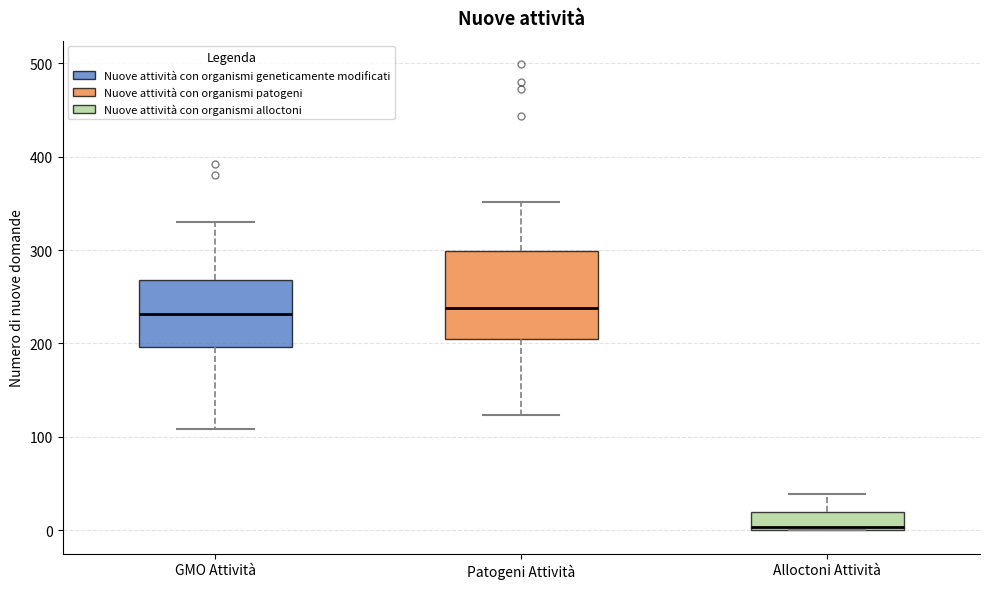

Reading left to right, transcribe this box plot: for each box, give where its median line is, the range the box spans, and where its two whiskers end, as read against the y-axis. The values are not printed on the chart, so give them approximately, as read against the axis.

GMO Attività: median 230, box 200 to 270, whiskers 110 to 330
Patogeni Attività: median 240, box 210 to 300, whiskers 120 to 350
Alloctoni Attività: median 0 (just above the box's lower edge), box 0 to 20, whiskers 0 to 40